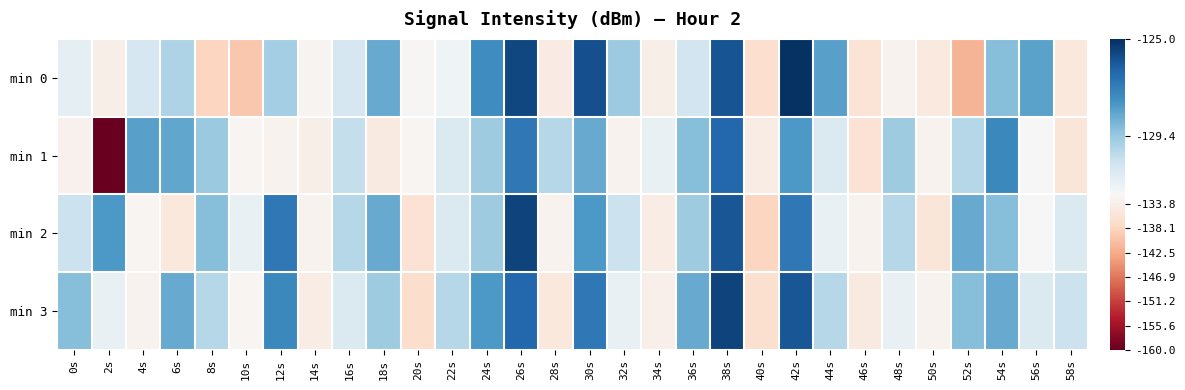

Which series has the largest total across all categories?

min 3